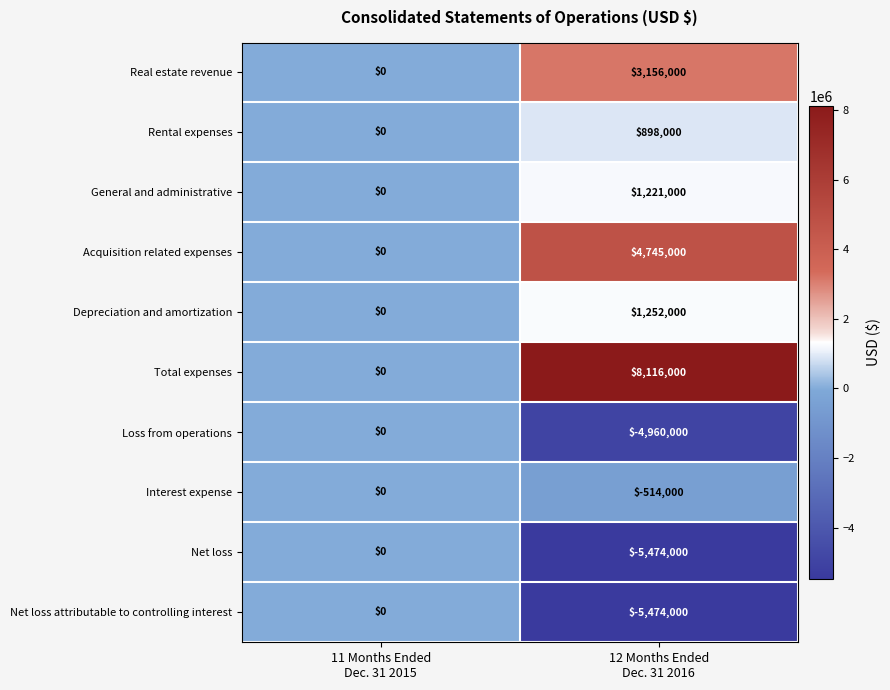

What is the greatest value displayed?

8116000